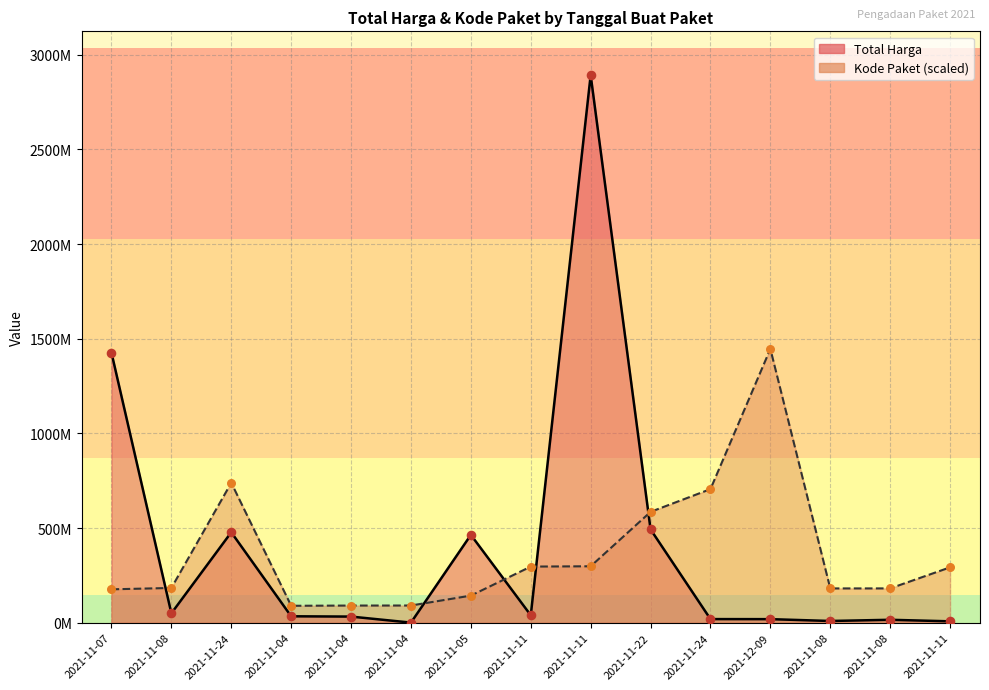

At which category is the sum across all series the highest?

2021-11-11